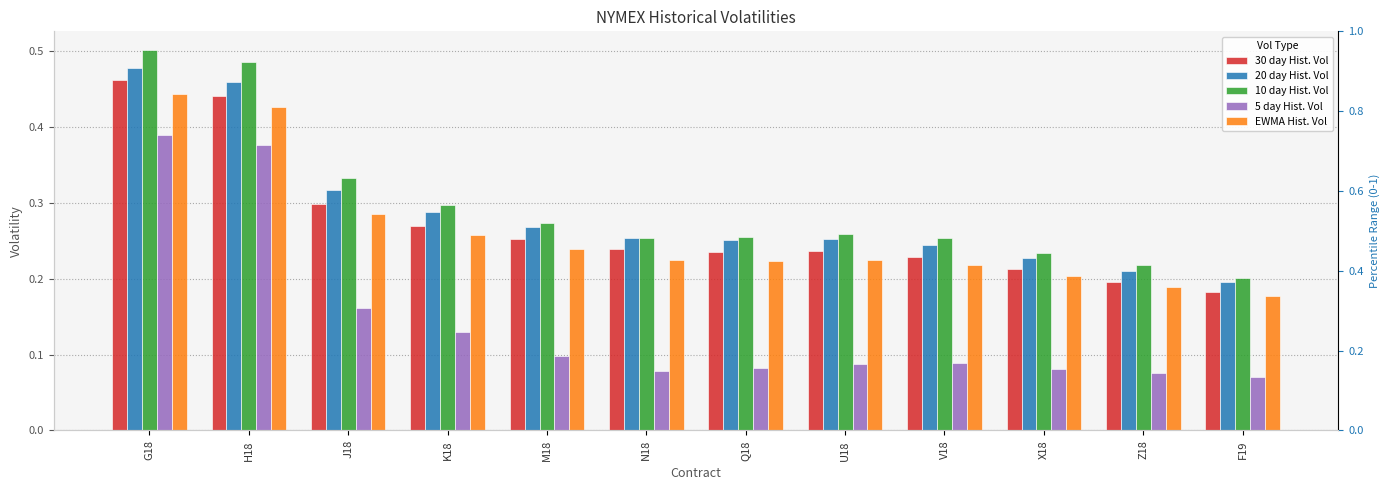

Which series changed the most between Z18 and F19?

10 day Hist. Vol